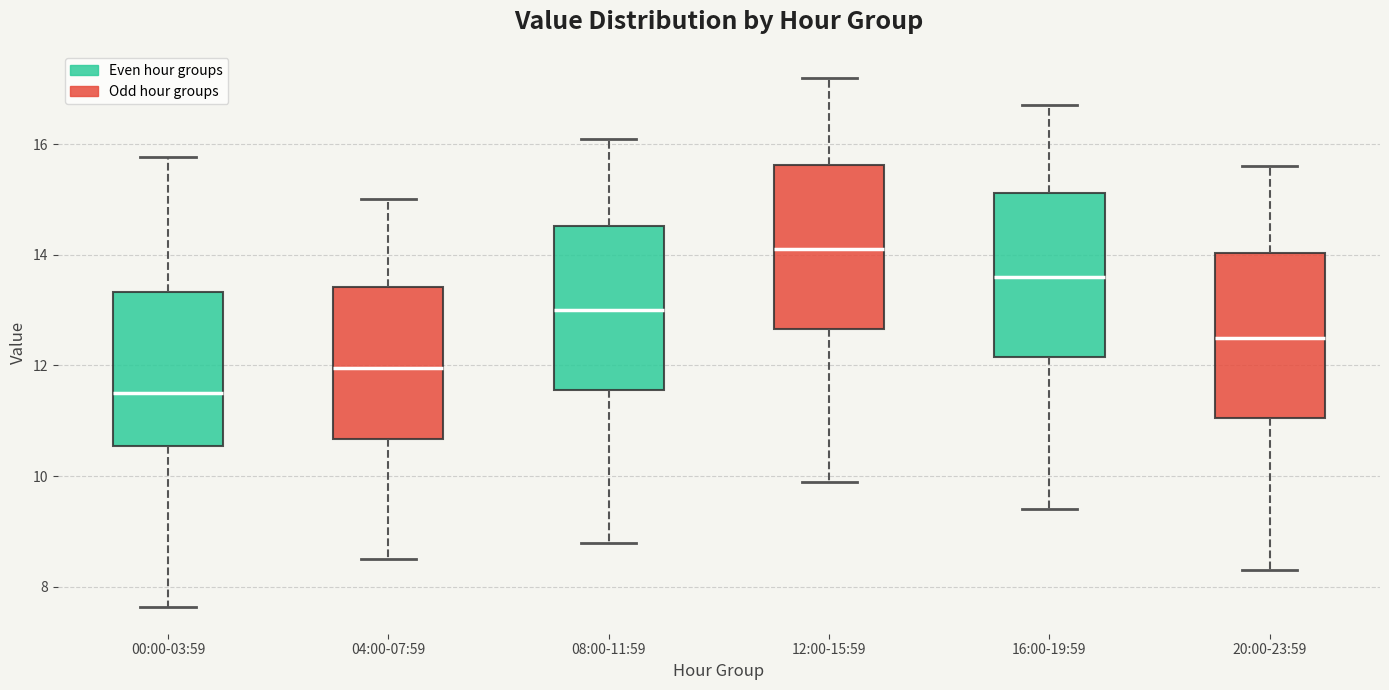

Reading left to right, transcribe this box plot: for each box, give where its median line is, the range the box spans, and where its two whiskers end, as read against the y-axis. The values are not printed on the chart, so give them approximately, as read against the axis.

00:00-03:59: median 11.6, box 10.6 to 13.4, whiskers 7.6 to 15.8
04:00-07:59: median 12.0, box 10.6 to 13.4, whiskers 8.6 to 15.0
08:00-11:59: median 13.0, box 11.6 to 14.6, whiskers 8.8 to 16.2
12:00-15:59: median 14.2, box 12.6 to 15.6, whiskers 10.0 to 17.2
16:00-19:59: median 13.6, box 12.2 to 15.2, whiskers 9.4 to 16.8
20:00-23:59: median 12.6, box 11.0 to 14.0, whiskers 8.4 to 15.6